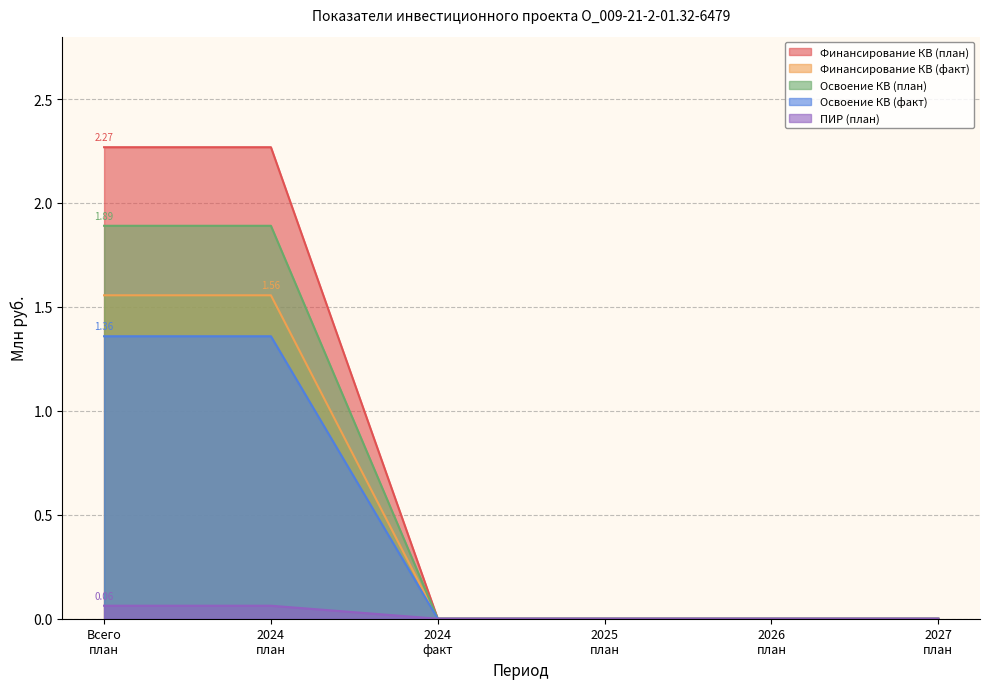

Reading left to right, transcribe all the data shown in this chart.

Финансирование КВ (план): Всего план=2.3	2024 план=2.3	2024 факт=0.0	2025 план=0.0	2026 план=0.0	2027 план=0.0
Финансирование КВ (факт): Всего план=1.6	2024 план=1.6	2024 факт=0.0	2025 план=0.0	2026 план=0.0	2027 план=0.0
Освоение КВ (план): Всего план=1.9	2024 план=1.9	2024 факт=0.0	2025 план=0.0	2026 план=0.0	2027 план=0.0
Освоение КВ (факт): Всего план=1.4	2024 план=1.4	2024 факт=0.0	2025 план=0.0	2026 план=0.0	2027 план=0.0
ПИР (план): Всего план=0.1	2024 план=0.1	2024 факт=0.0	2025 план=0.0	2026 план=0.0	2027 план=0.0